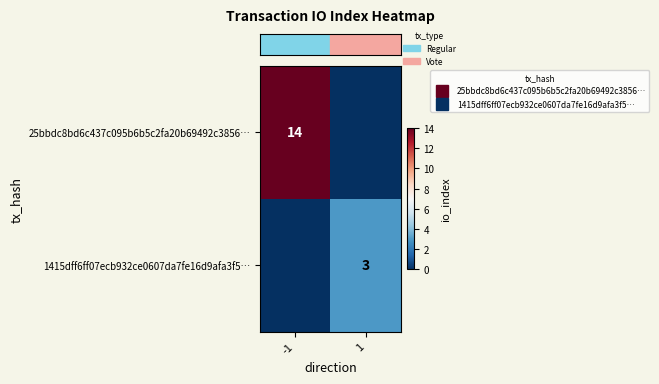

The value of row_1 at -1 is 1. True or false?

False